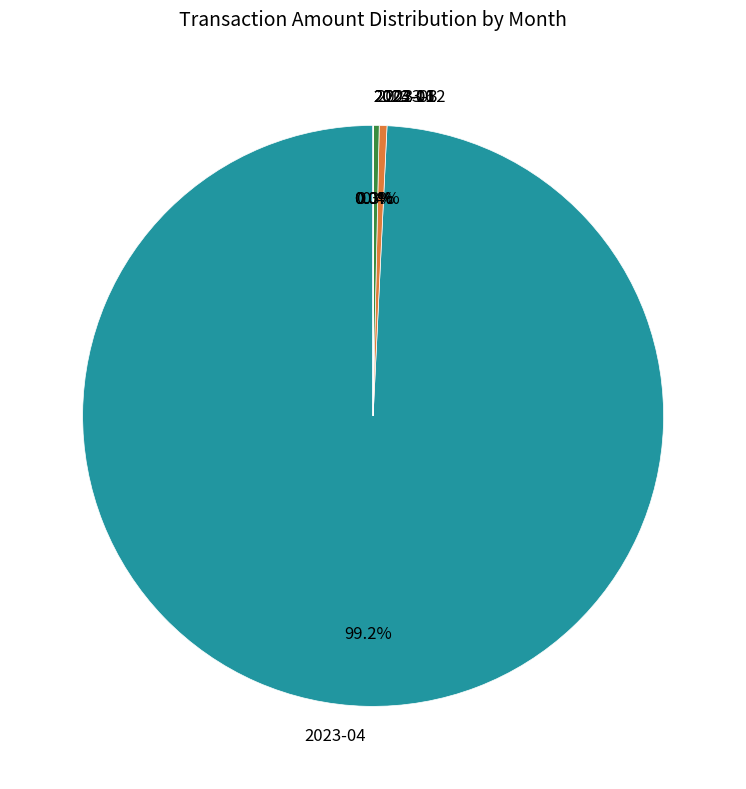

Which category has the biggest portion of the pie?

2023-04